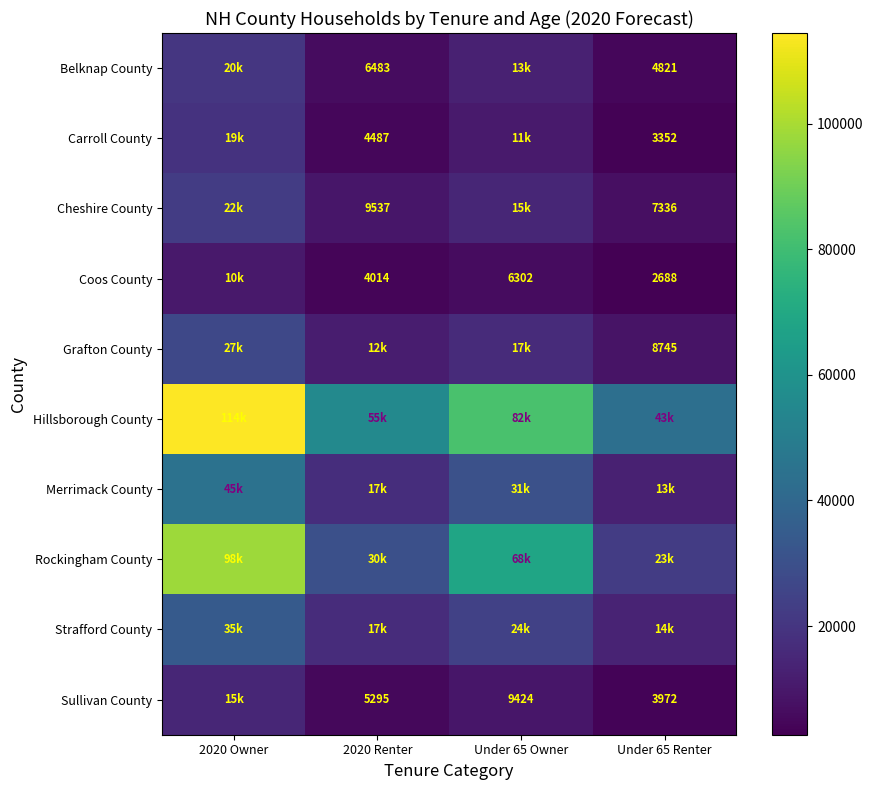

Rank the series at Under 65 Owner from highest to lowest value.

Hillsborough County, Rockingham County, Merrimack County, Strafford County, Grafton County, Cheshire County, Belknap County, Carroll County, Sullivan County, Coos County